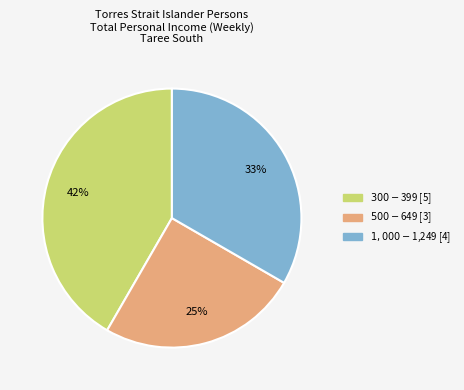

Do $500-$649 and $300-$399 together represent more than half of the pie?

Yes